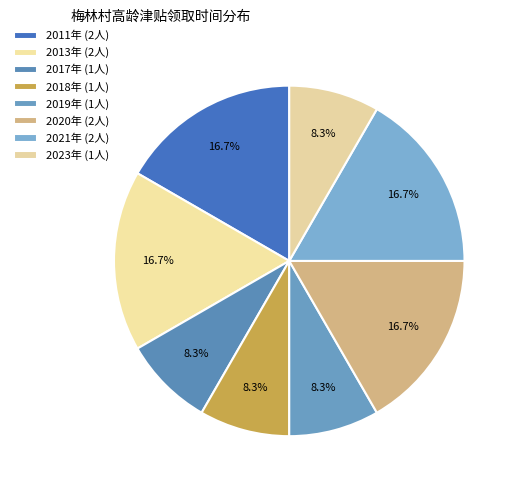

How many slices are in this pie chart?

8